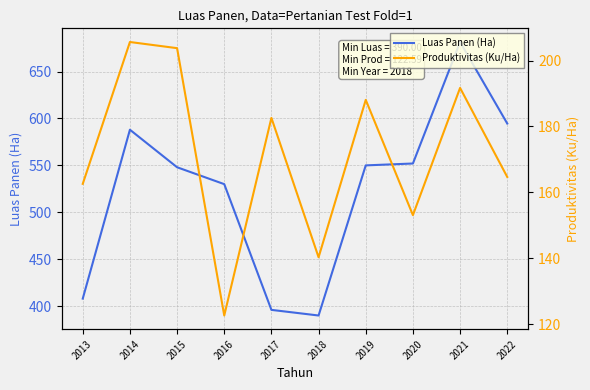

What is the difference between the highest and lowest values at 2019?

361.9